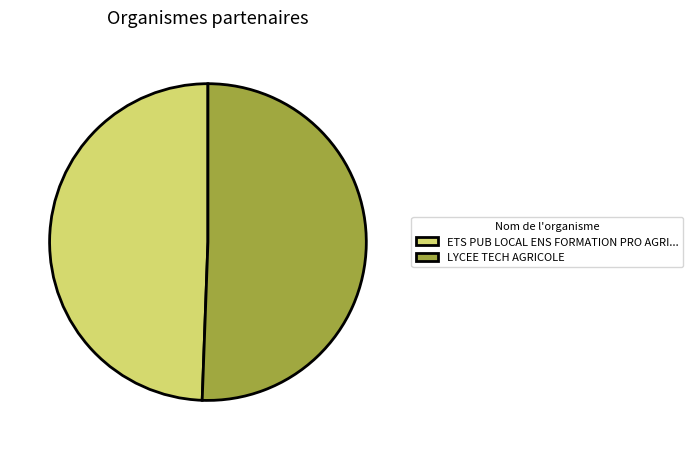

What is the majority slice?

LYCEE TECH AGRICOLE